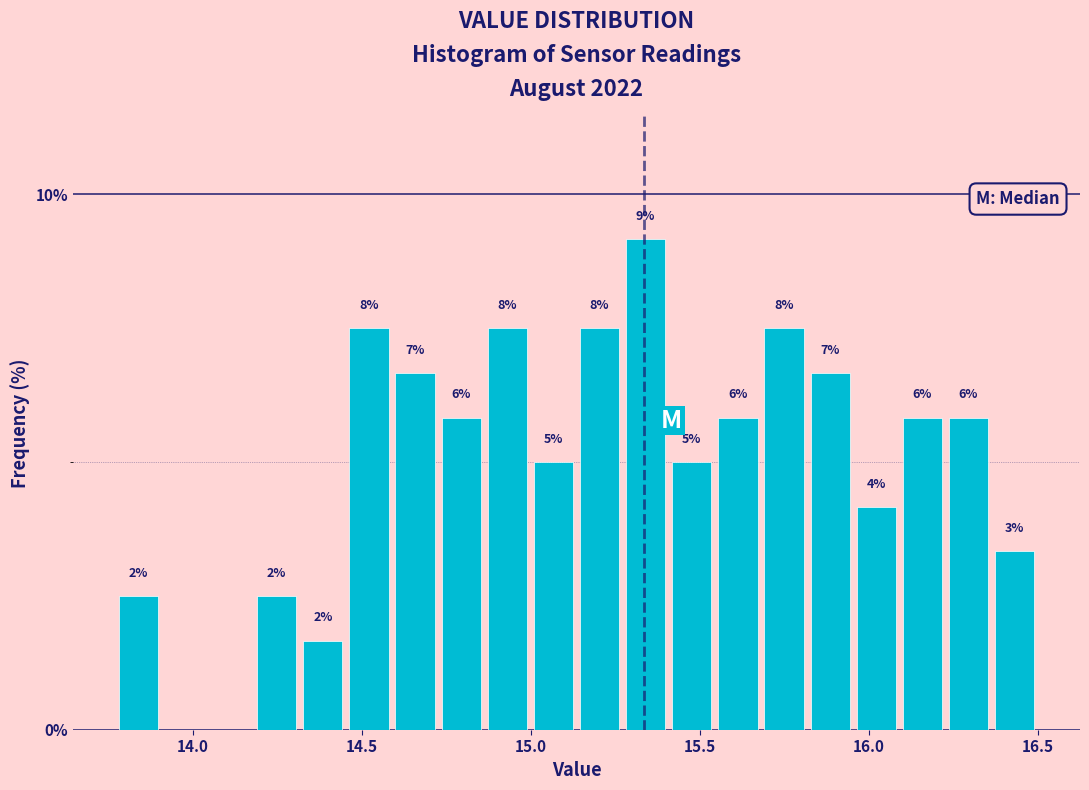

Around what value on the x-axis is the tallest bar? Give the approximate position of its centre, as read against the axis.

15.35